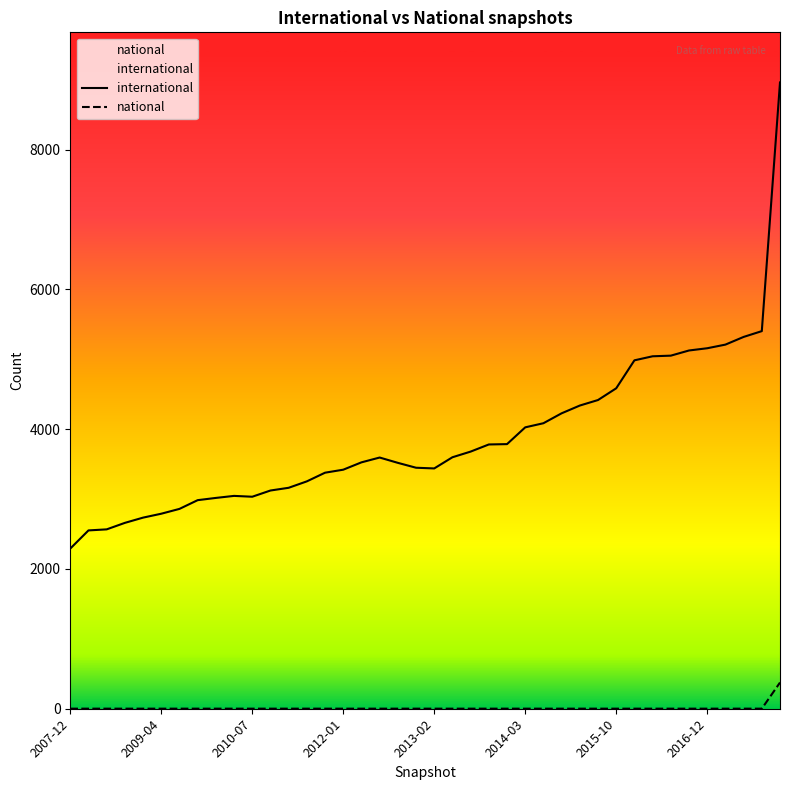

Where is national nearest to the value 188?

2007-12